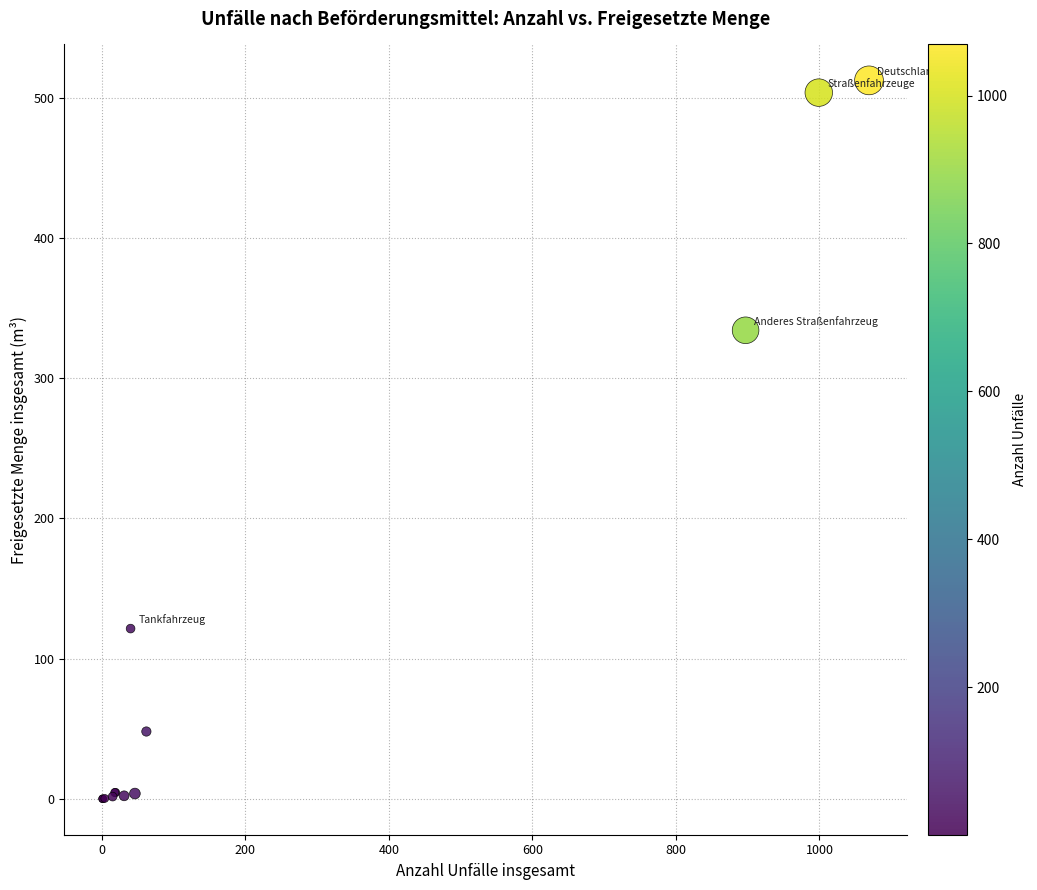

What Y value in the scatter plot is closest to 256?

334.2